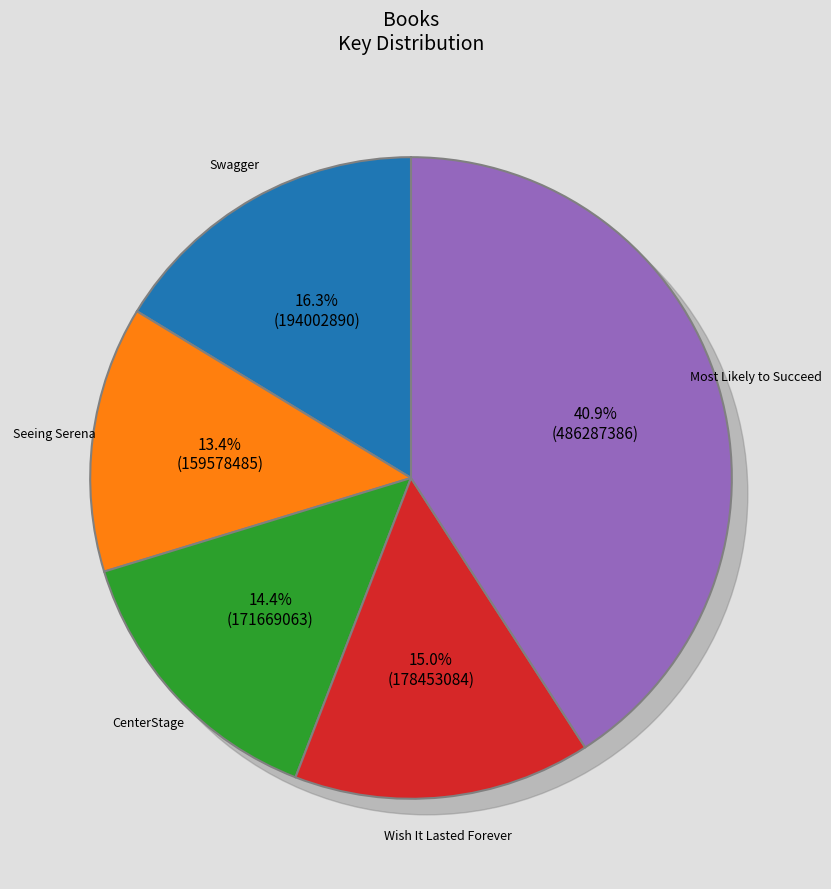

Does Swagger represent more than half of the total?

No